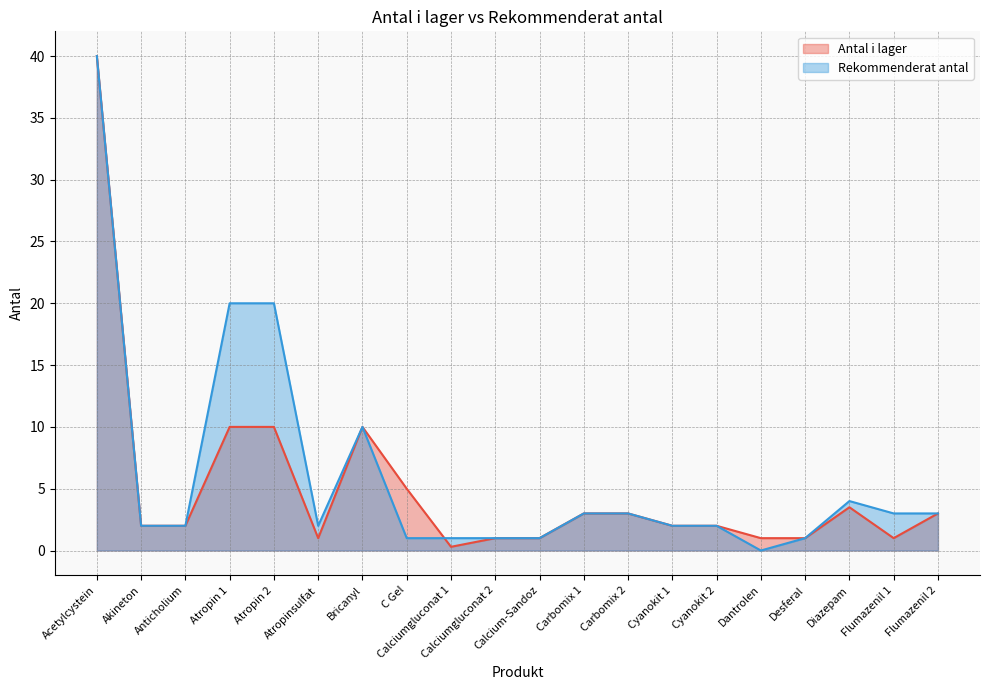

Which series has the largest total across all categories?

Rekommenderat antal